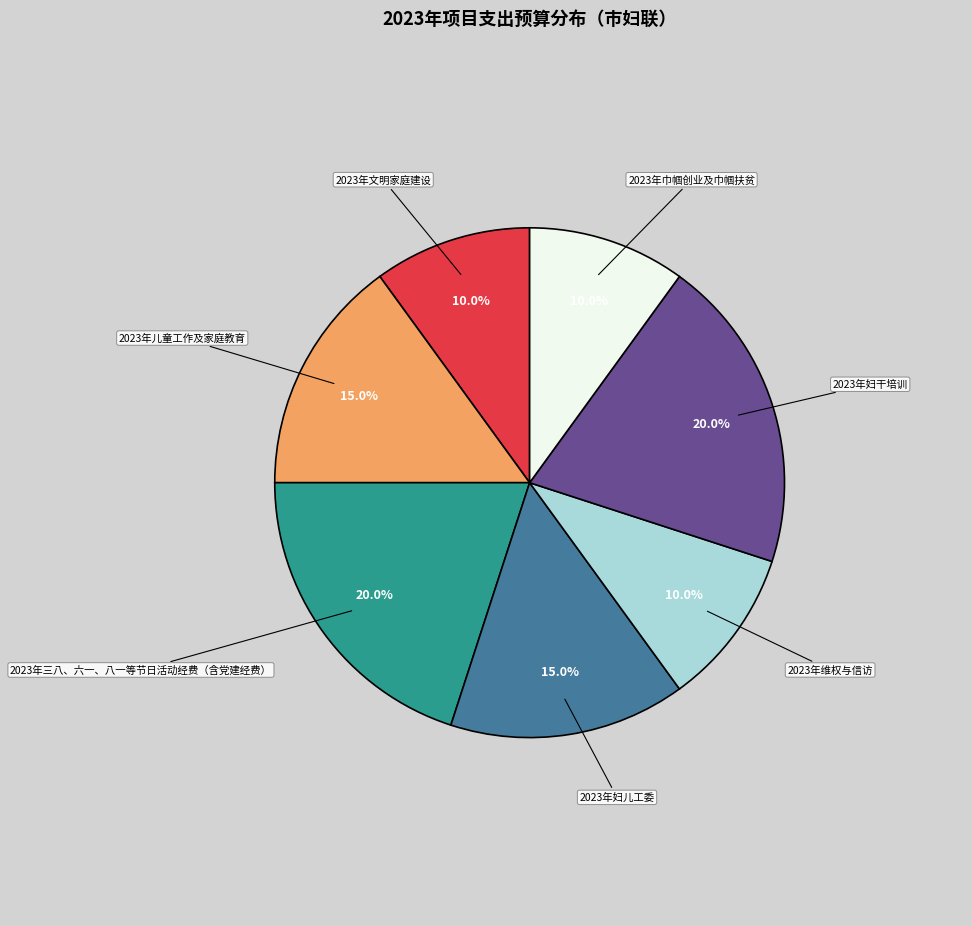

Is there any slice that represents more than half of the pie?

No